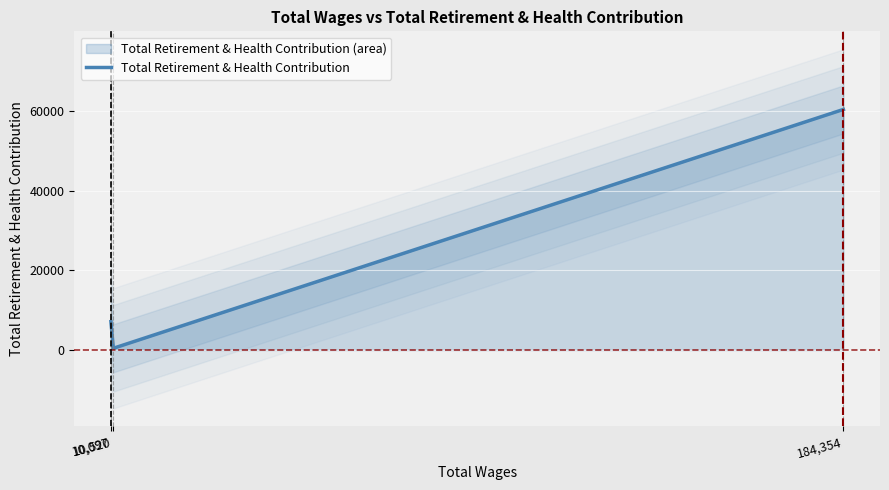

What is the maximum value for Total Retirement & Health Contribution?

60348.0